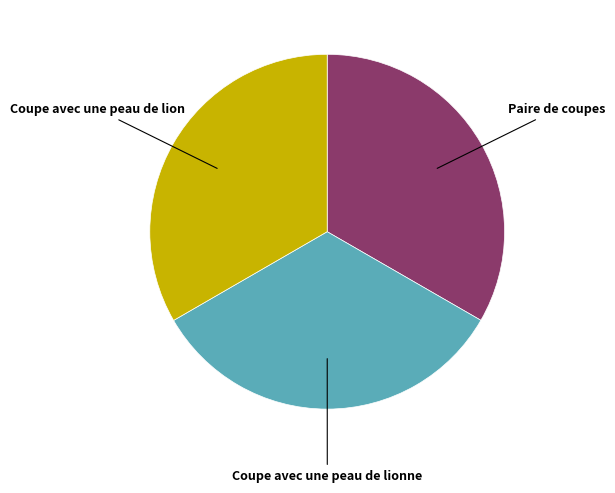

What is the ratio of the value at Paire de coupes to the value at Coupe avec une peau de lion?

1.0